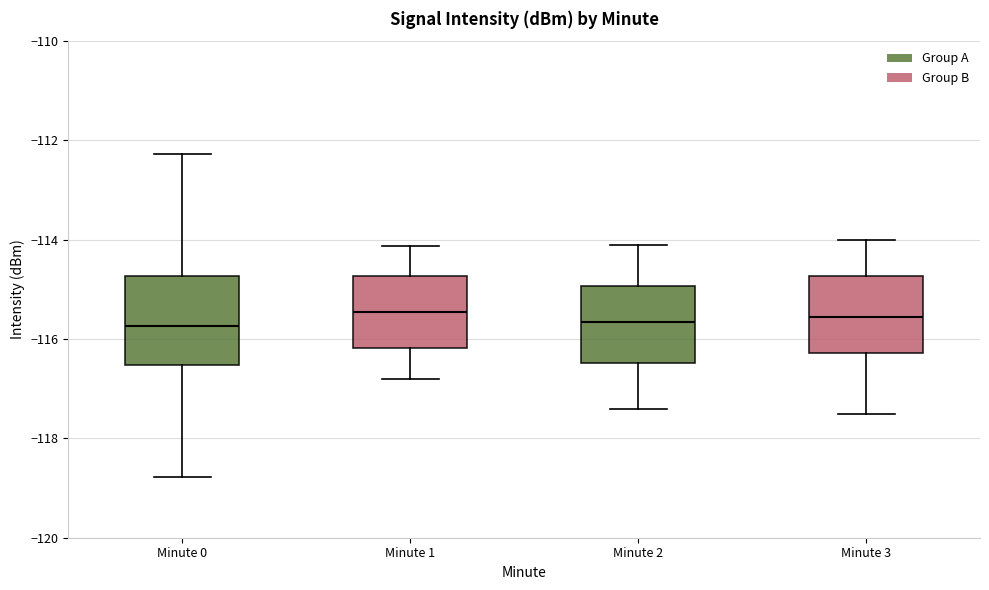

Where does the median line of the box for Minute 0 sit on the y-axis? The values are not printed on the chart, so give them approximately, as read against the axis.

-115.8